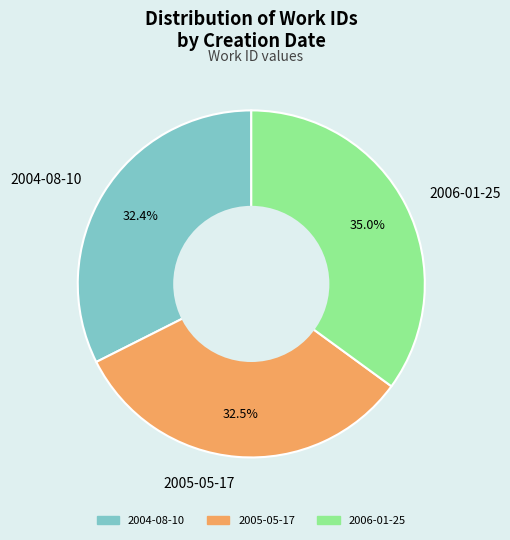

Combined, what portion of the pie is 2006-01-25 and 2005-05-17?

67.6%